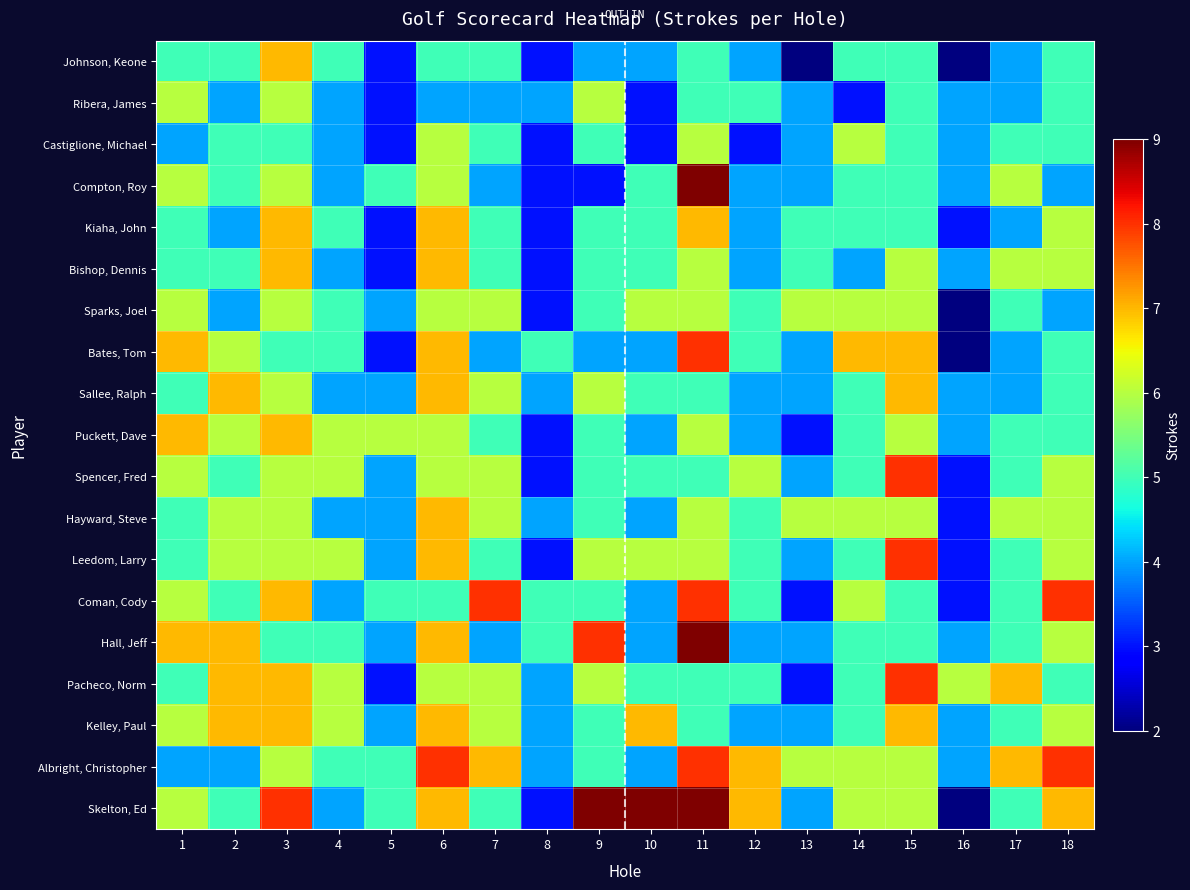

Between 17 and 3, which is larger?

3